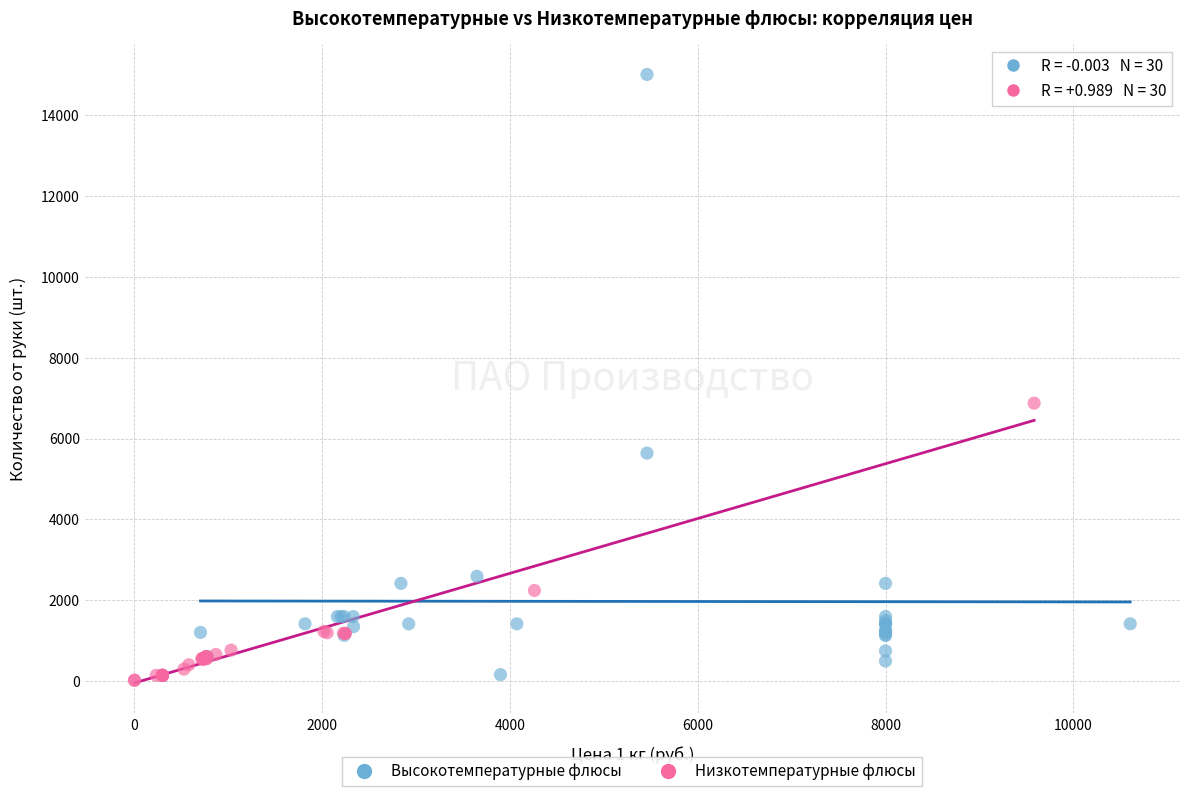

Which series has the widest spread of Y values?

Высокотемпературные флюсы